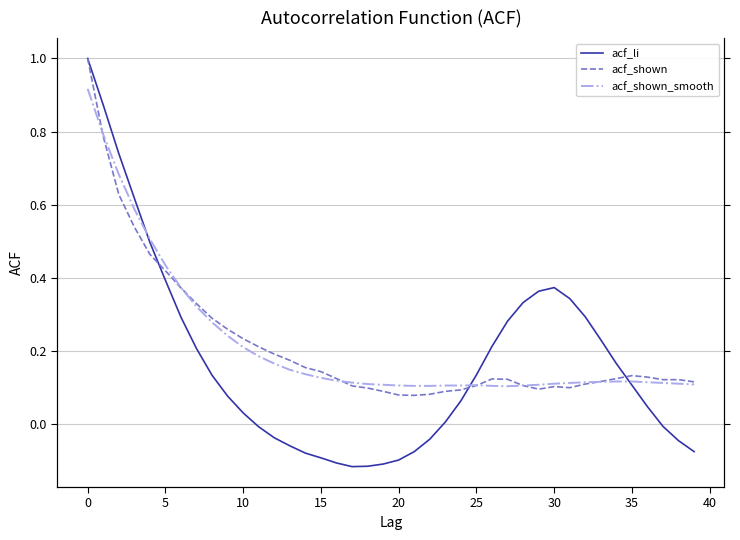

Reading right to left, transcribe all the data shown in this chart.

acf_li: -0.1	-0.0	-0.0	0.0	0.1	0.2	0.2	0.3	0.3	0.4	0.4	0.3	0.3	0.2	0.1	0.1	0.0	-0.0	-0.1	-0.1	-0.1	-0.1	-0.1	-0.1	-0.1	-0.1	-0.1	-0.0	-0.0	0.0	0.1	0.1	0.2	0.3	0.4	0.5	0.6	0.7	0.9	1.0
acf_shown: 0.1	0.1	0.1	0.1	0.1	0.1	0.1	0.1	0.1	0.1	0.1	0.1	0.1	0.1	0.1	0.1	0.1	0.1	0.1	0.1	0.1	0.1	0.1	0.1	0.1	0.2	0.2	0.2	0.2	0.2	0.3	0.3	0.3	0.4	0.4	0.5	0.5	0.6	0.8	1.0
acf_shown_smooth: 0.1	0.1	0.1	0.1	0.1	0.1	0.1	0.1	0.1	0.1	0.1	0.1	0.1	0.1	0.1	0.1	0.1	0.1	0.1	0.1	0.1	0.1	0.1	0.1	0.1	0.1	0.1	0.2	0.2	0.2	0.2	0.3	0.3	0.4	0.4	0.5	0.6	0.7	0.8	0.9